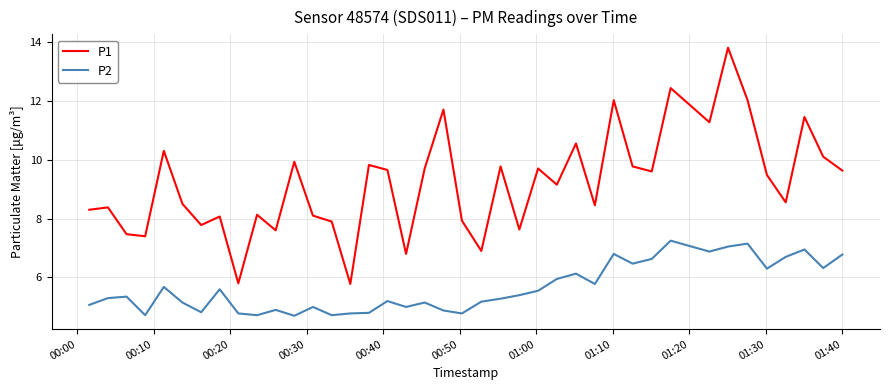

Which series has the largest range (max minus min)?

P1